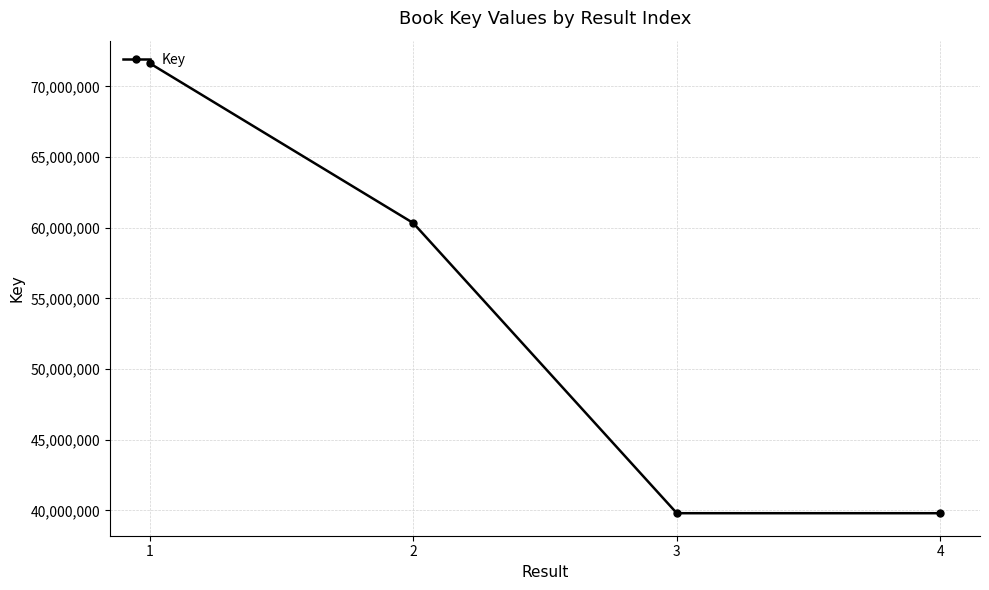

True or false: the data has more than 1 interior local peaks.

False